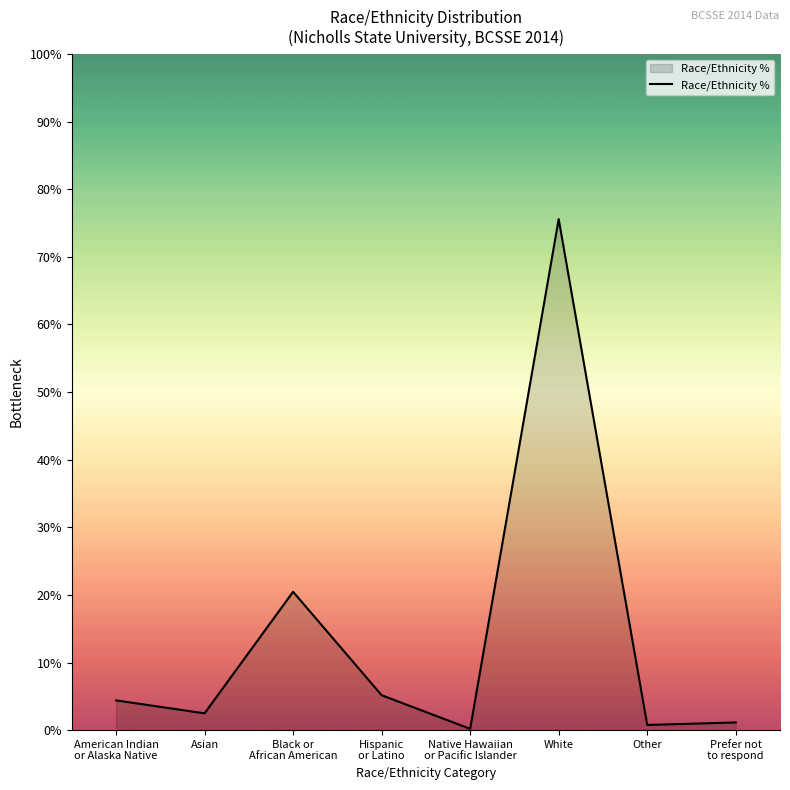

Between American Indian
or Alaska Native and Black or
African American, which is larger?

Black or
African American